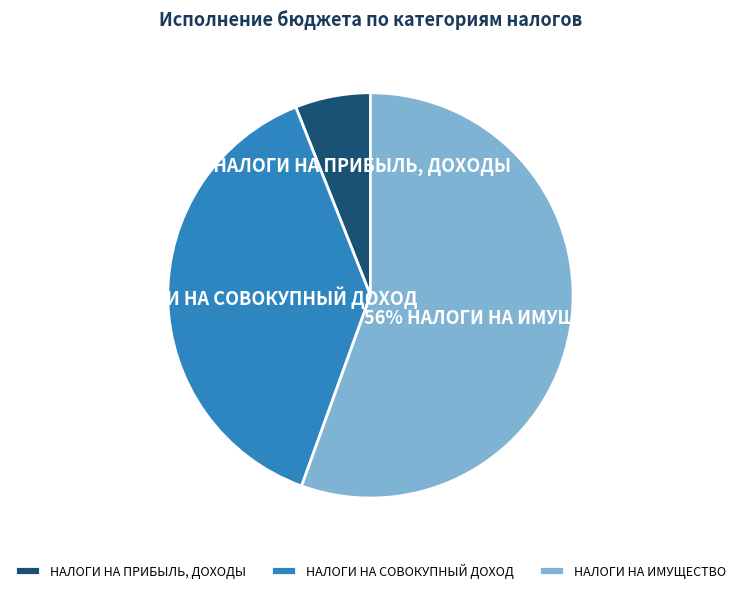

What is the smallest slice in the pie chart?

НАЛОГИ НА ПРИБЫЛЬ, ДОХОДЫ